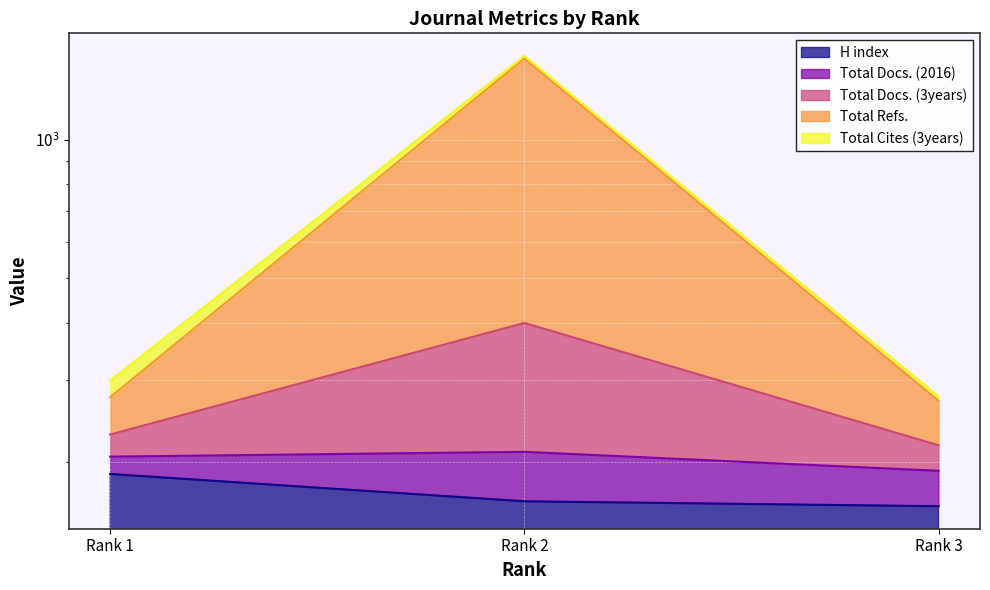

What is the average value of the Total Refs. series?

699